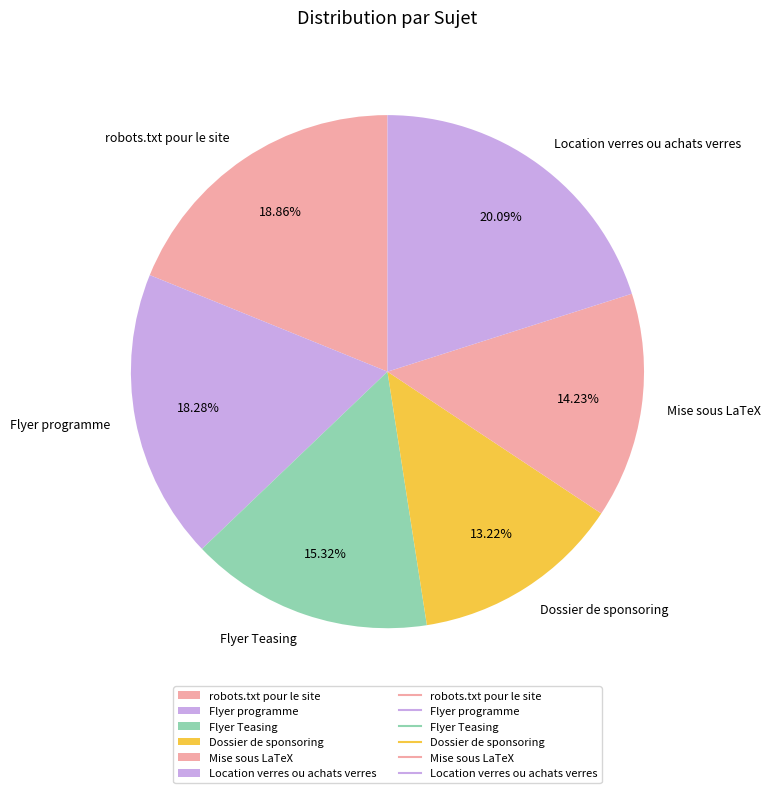

Which has a higher value, robots.txt pour le site or Location verres ou achats verres?

Location verres ou achats verres